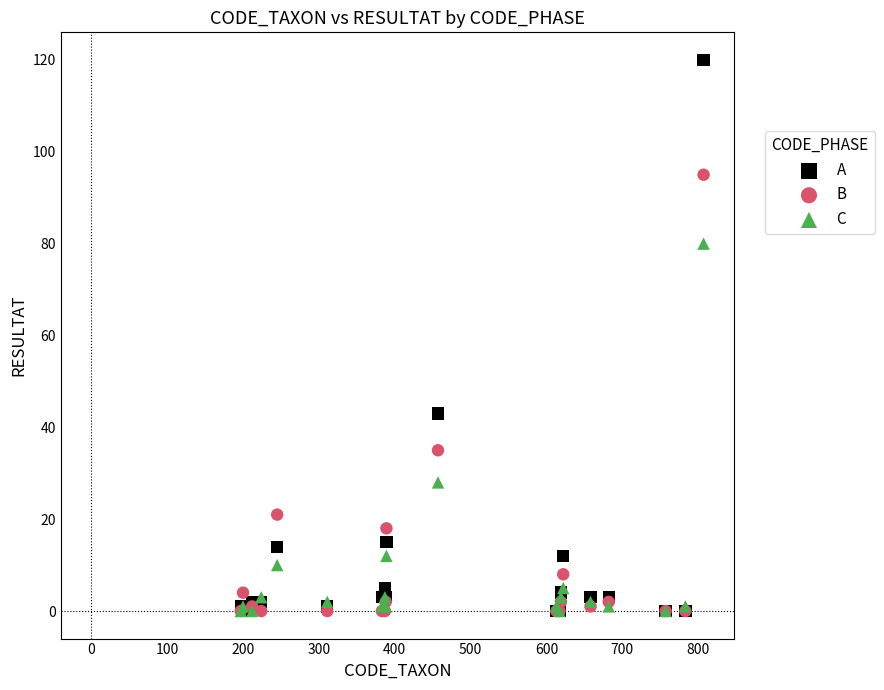

What are all the series names shown in the legend?

A, B, C